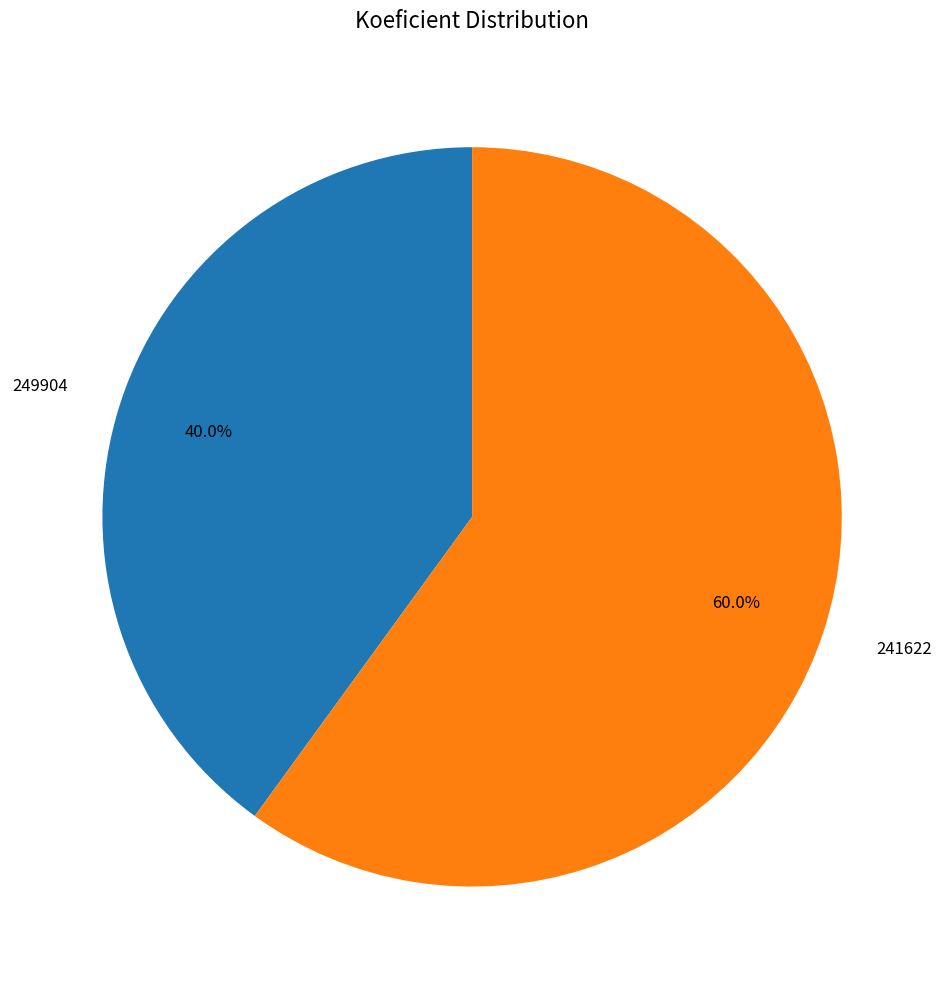

What is the ratio of the value at 249904 to the value at 241622?

0.7